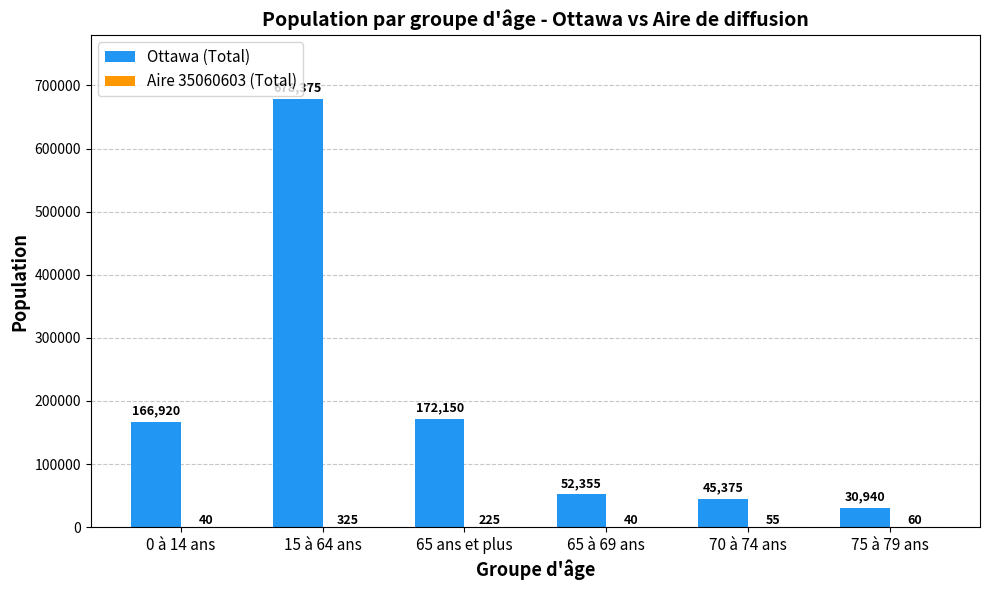

What is the maximum value for Ottawa (Total)?

678375